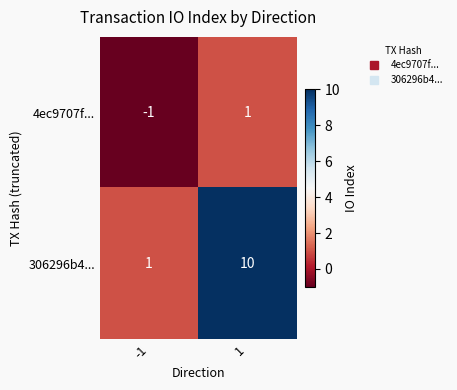

What is the average value of the 306296b4... series?

6